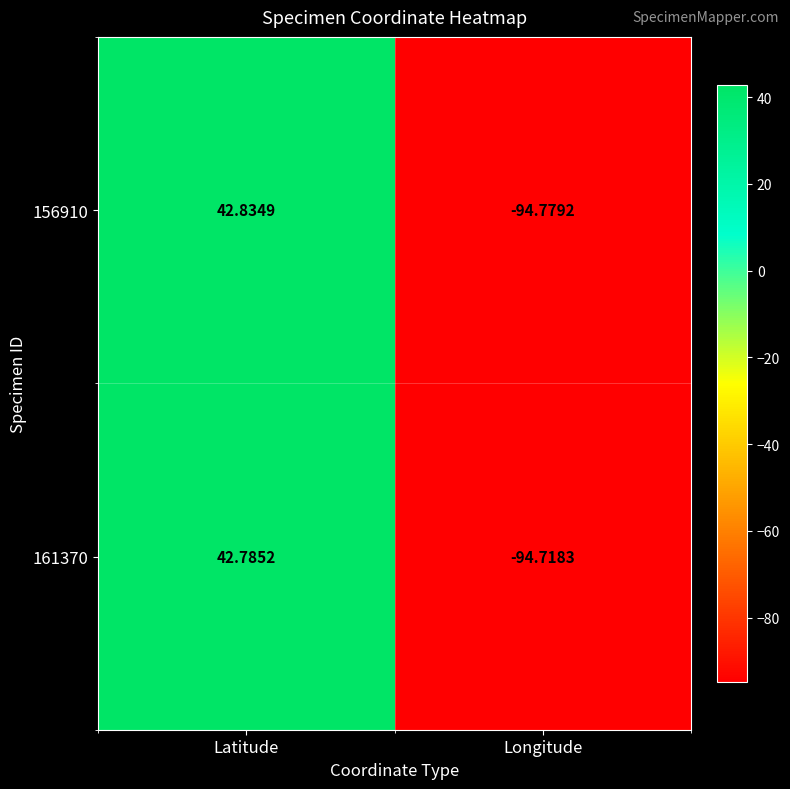

List the labels in order of 156910 value, smallest first.

Longitude, Latitude